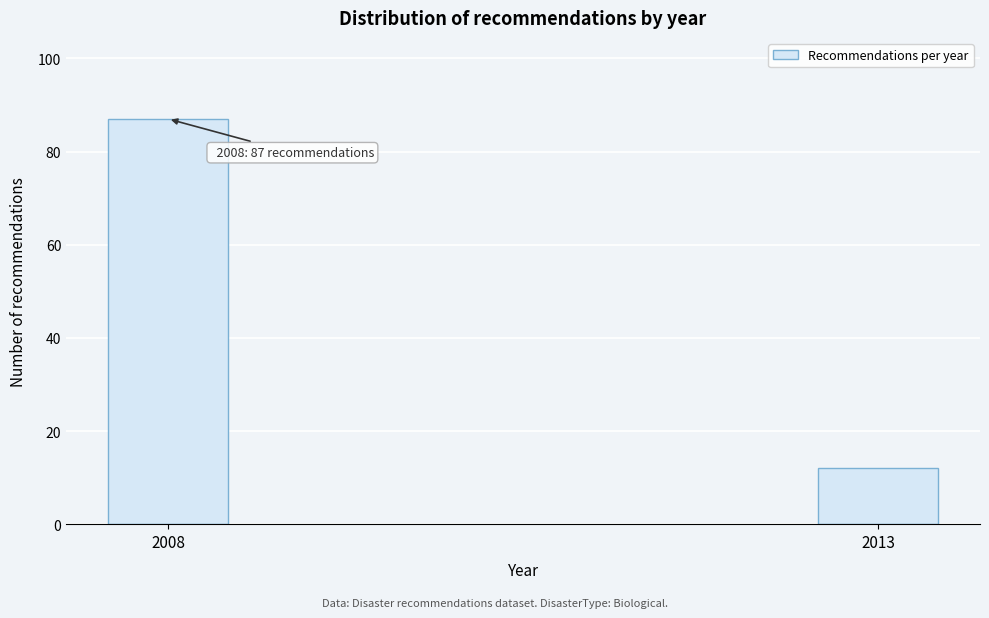

Reading left to right, list all the values displayed in this chart.

87	12